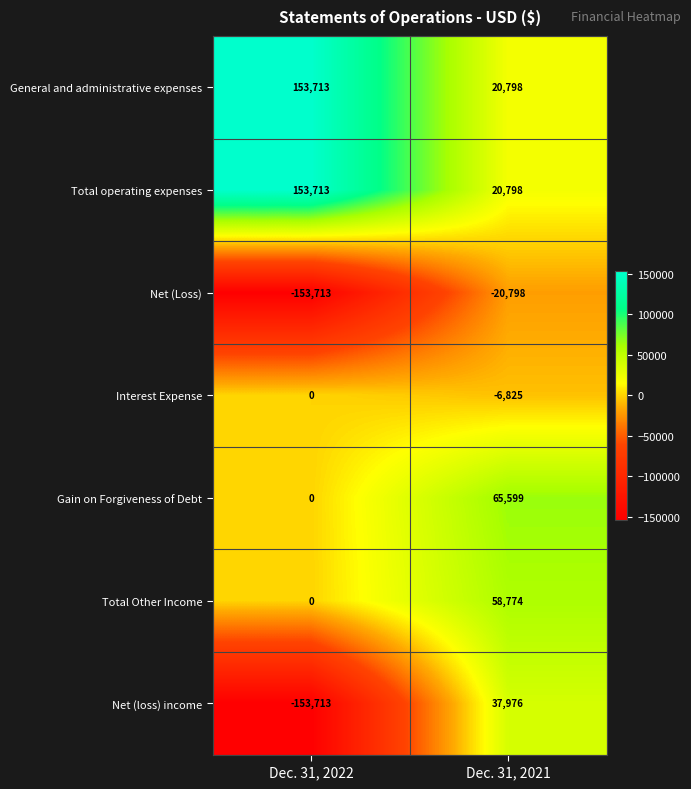

At how many categories does at least one series exceed 137370?

1